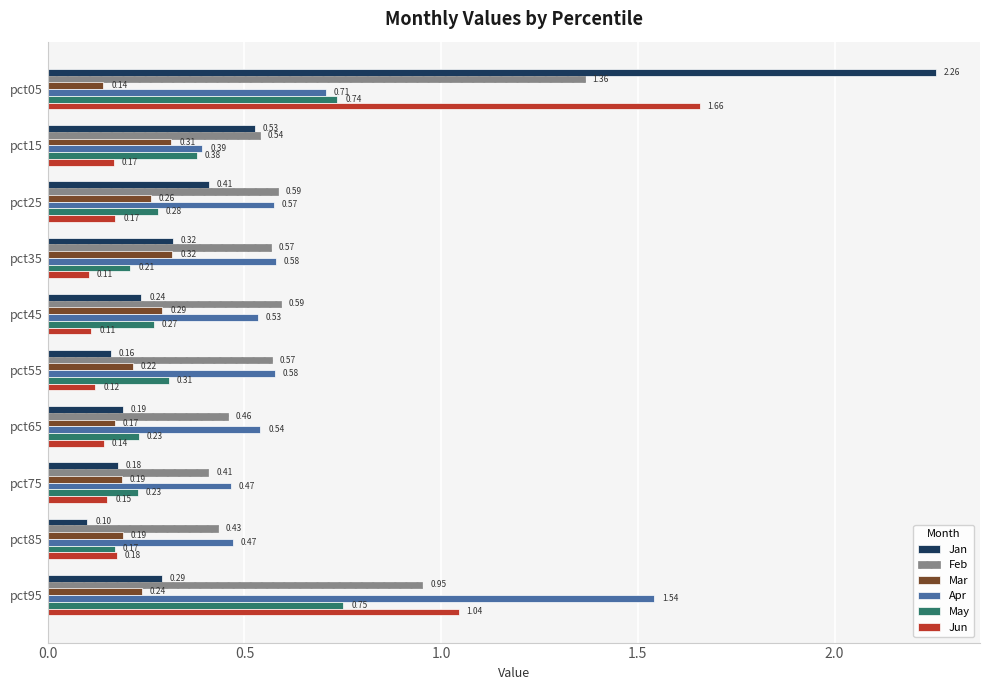

List the series in order of their peak value, lowest first.

Mar, May, Feb, Apr, Jun, Jan